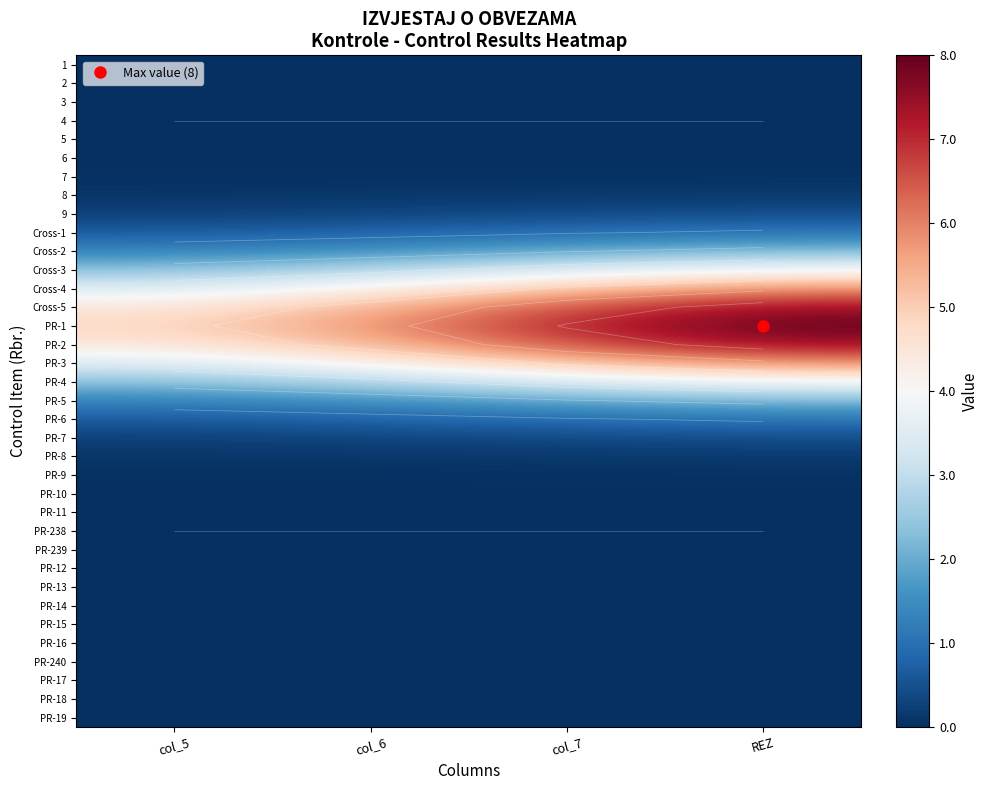

True or false: 5 has a value of 0.0 at col_6.

True